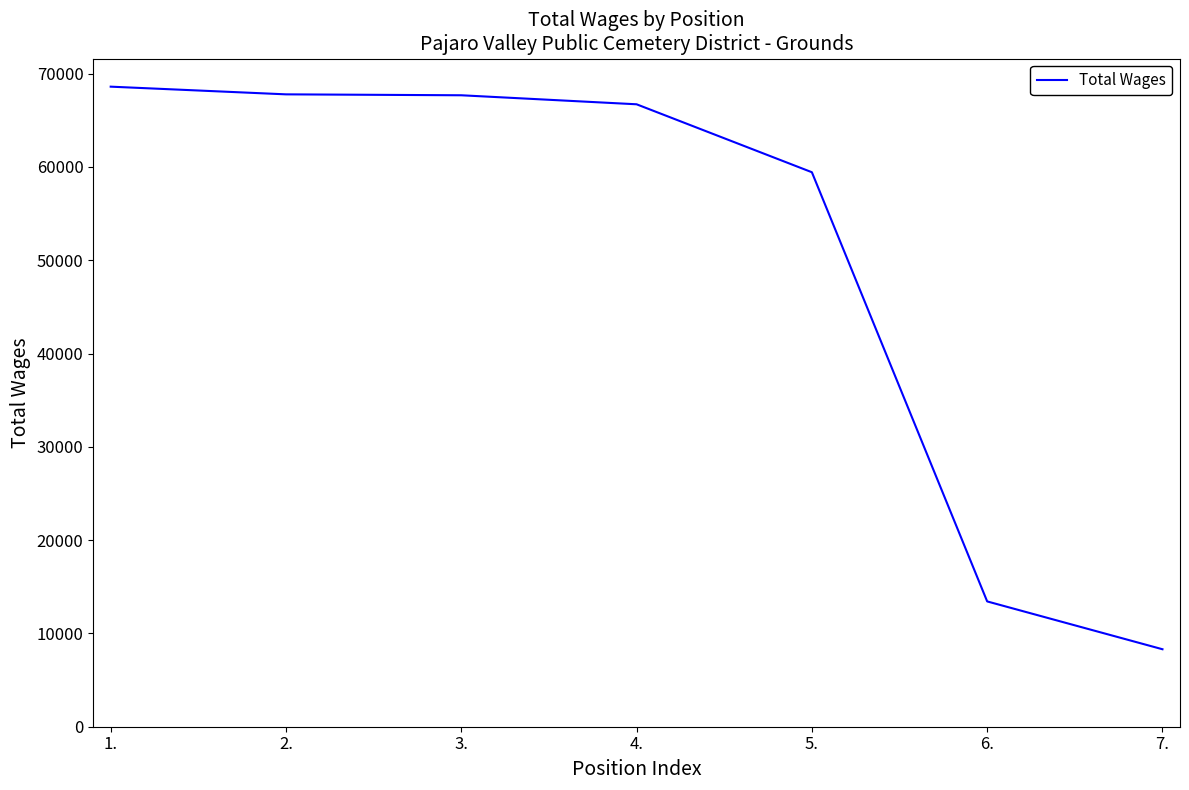

What is the average value?

50283